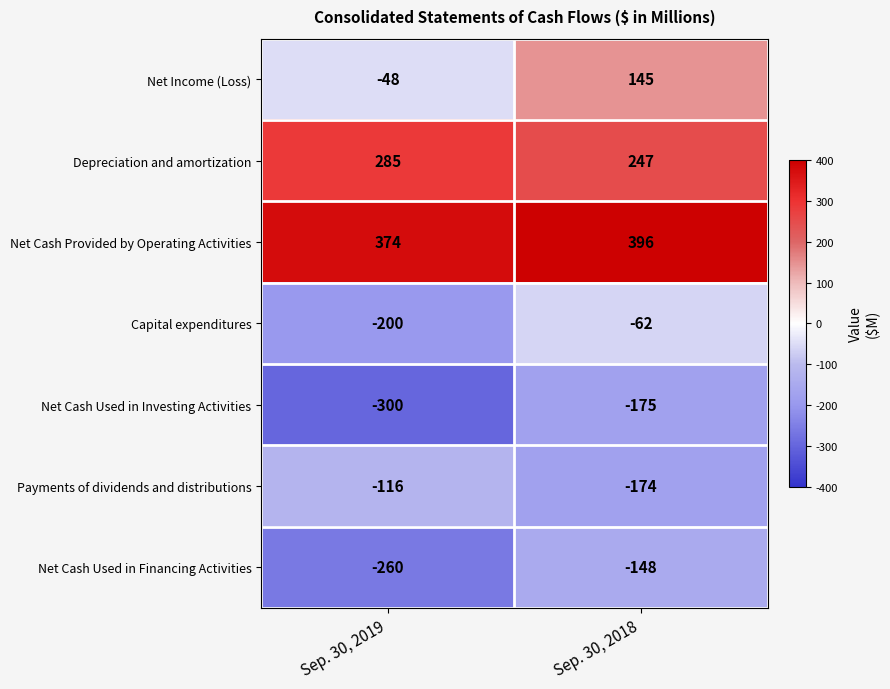

What is the total value across all series at Sep. 30, 2019?

-265